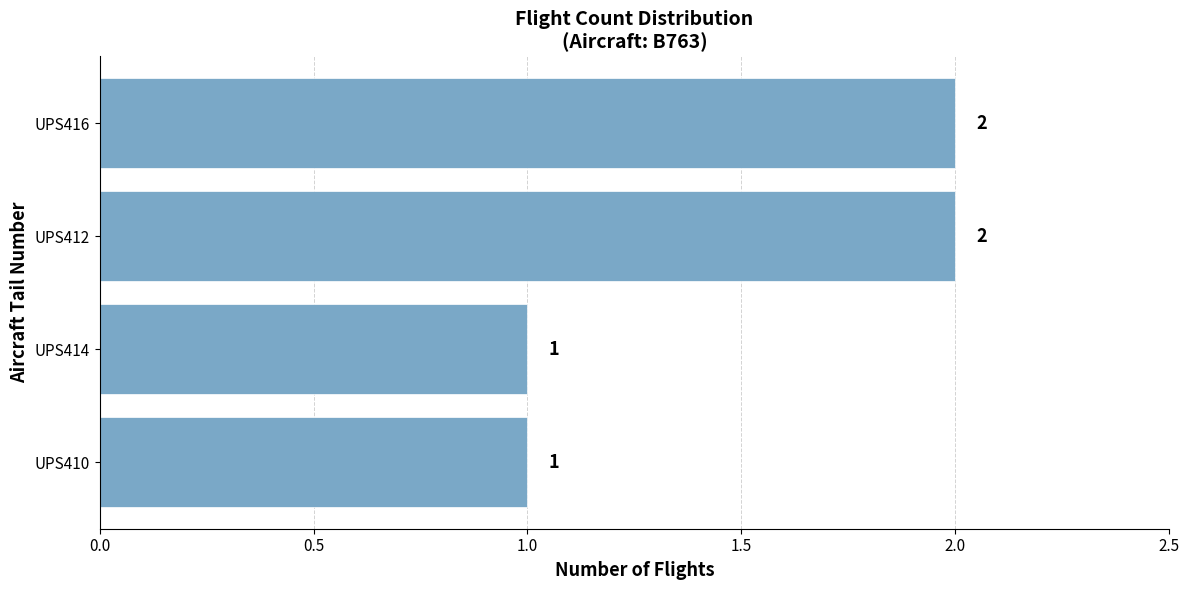

True or false: the data shows 2 at UPS416.

True